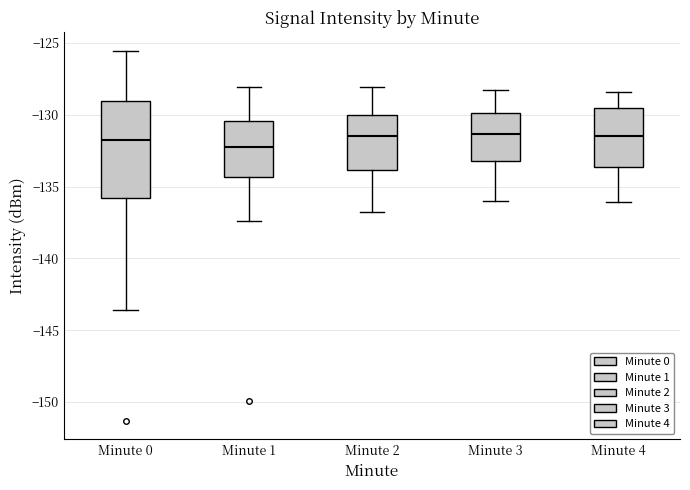

Reading left to right, read every box against the y-axis: the position of its median line, the range the box covers, and the ends of its whiskers. The values are not printed on the chart, so give them approximately, as read against the axis.

Minute 0: median -131.5, box -136.0 to -129.0, whiskers -143.5 to -125.5
Minute 1: median -132.0, box -134.5 to -130.5, whiskers -137.5 to -128.0
Minute 2: median -131.5, box -134.0 to -130.0, whiskers -137.0 to -128.0
Minute 3: median -131.5, box -133.0 to -130.0, whiskers -136.0 to -128.5
Minute 4: median -131.5, box -133.5 to -129.5, whiskers -136.0 to -128.5